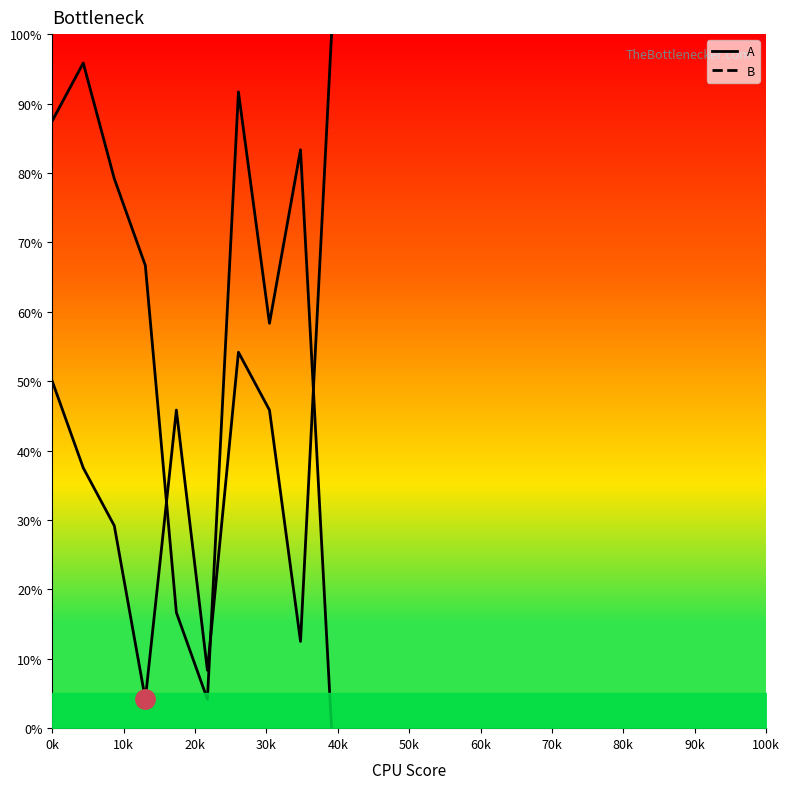

List the series in order of their overall mean, highest first.

B line, A line